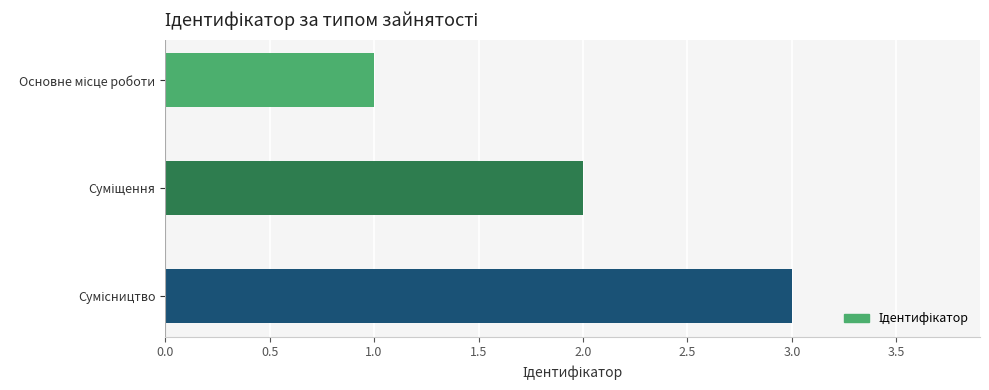

What is the sum of all values?

6